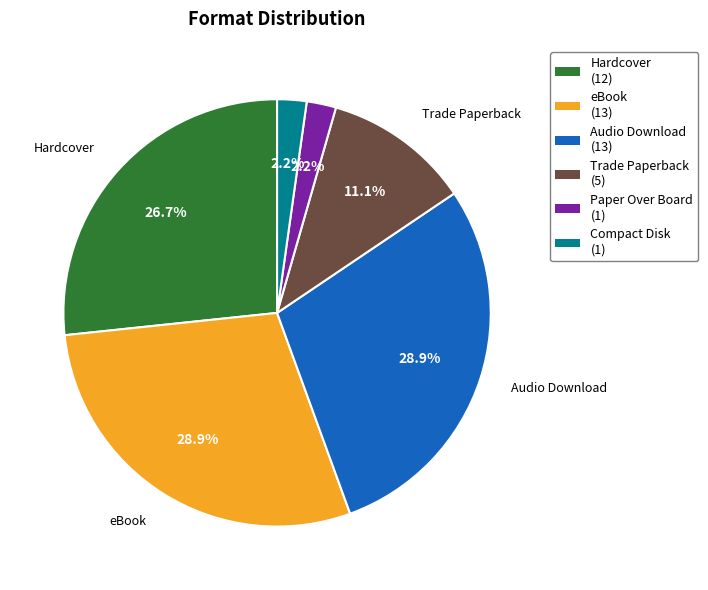

To the nearest percent, what is the difference between the largest and smallest slice percentages?

27%